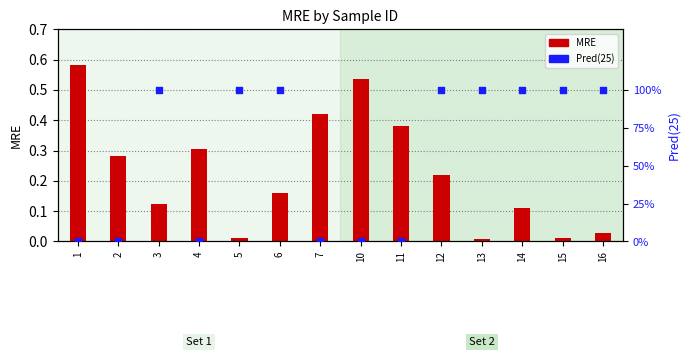

Which series has the largest total across all categories?

Pred(25)